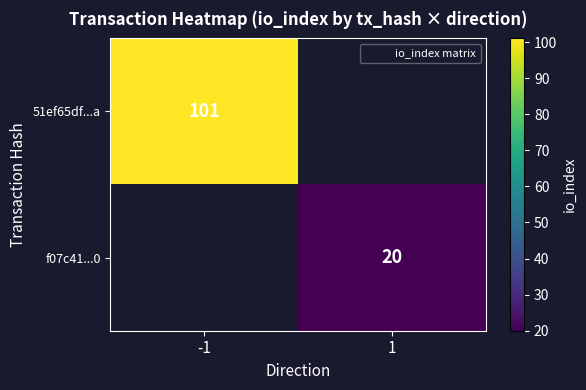

What is the greatest value displayed?

101.0